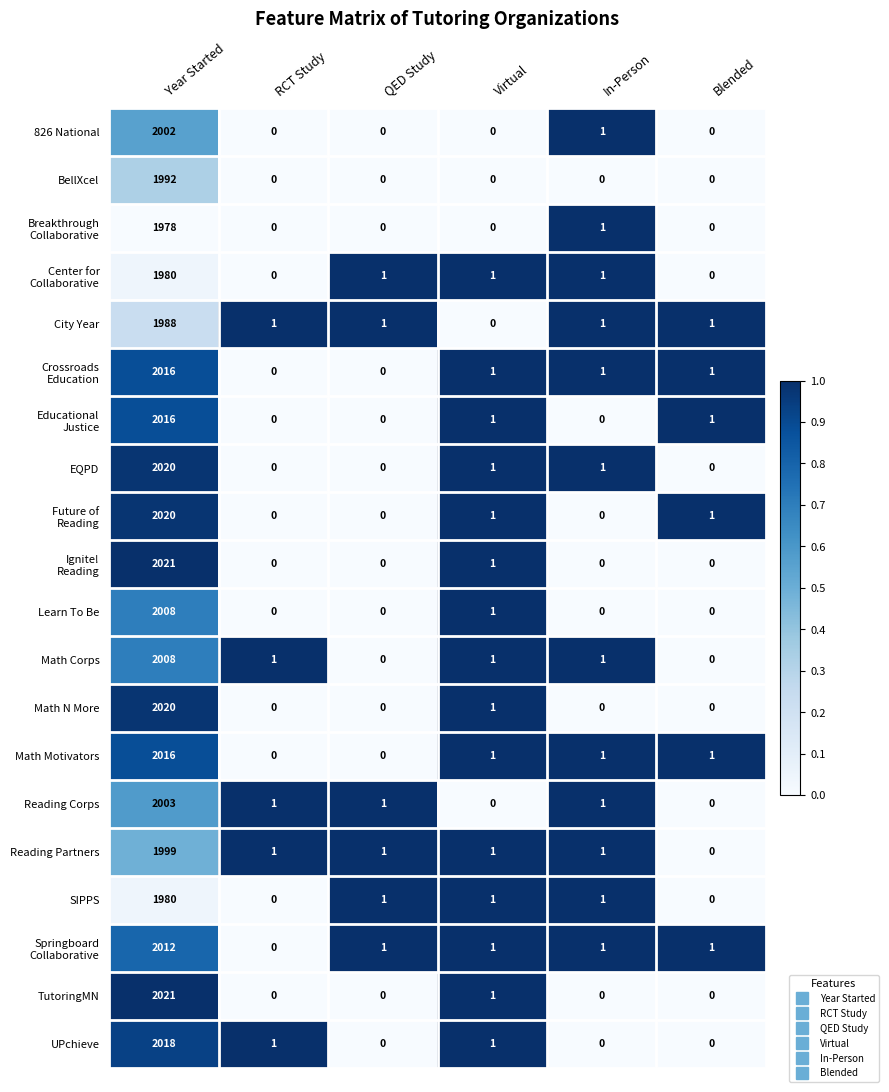

At which category is the sum across all series the highest?

Year Started